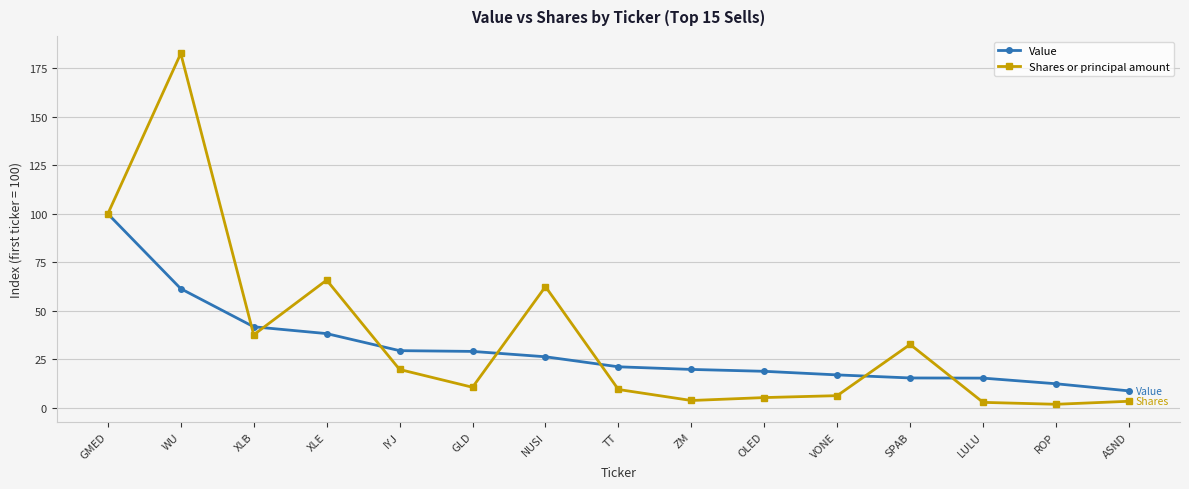

What is the difference between the maximum and minimum values in the Value series?

91.2